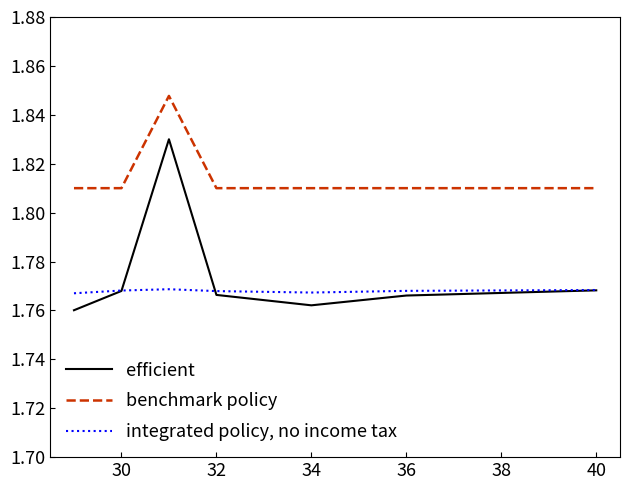

True or false: benchmark policy has more than 0 interior local peaks.

True